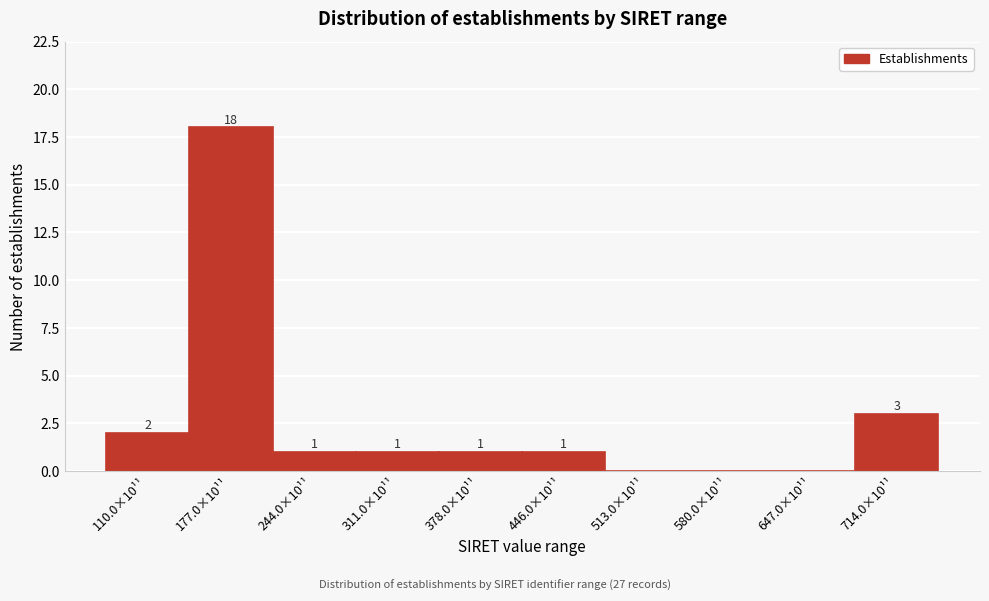

Reading right to left, list all the values displayed in this chart.

714.0×10¹¹=3	647.0×10¹¹=0	580.0×10¹¹=0	513.0×10¹¹=0	446.0×10¹¹=1	378.0×10¹¹=1	311.0×10¹¹=1	244.0×10¹¹=1	177.0×10¹¹=18	110.0×10¹¹=2